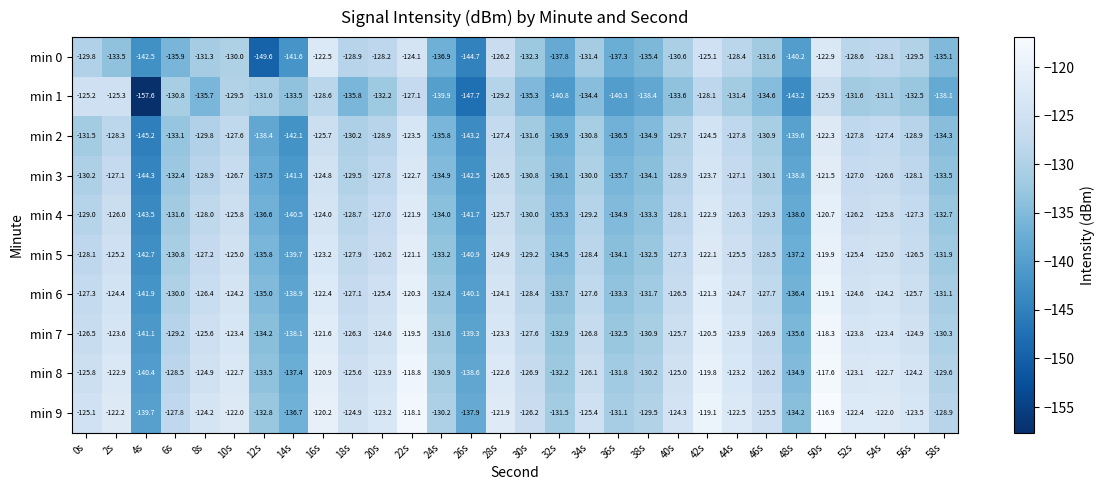

Rank the series at 16s from highest to lowest value.

min 9, min 8, min 7, min 6, min 0, min 5, min 4, min 3, min 2, min 1